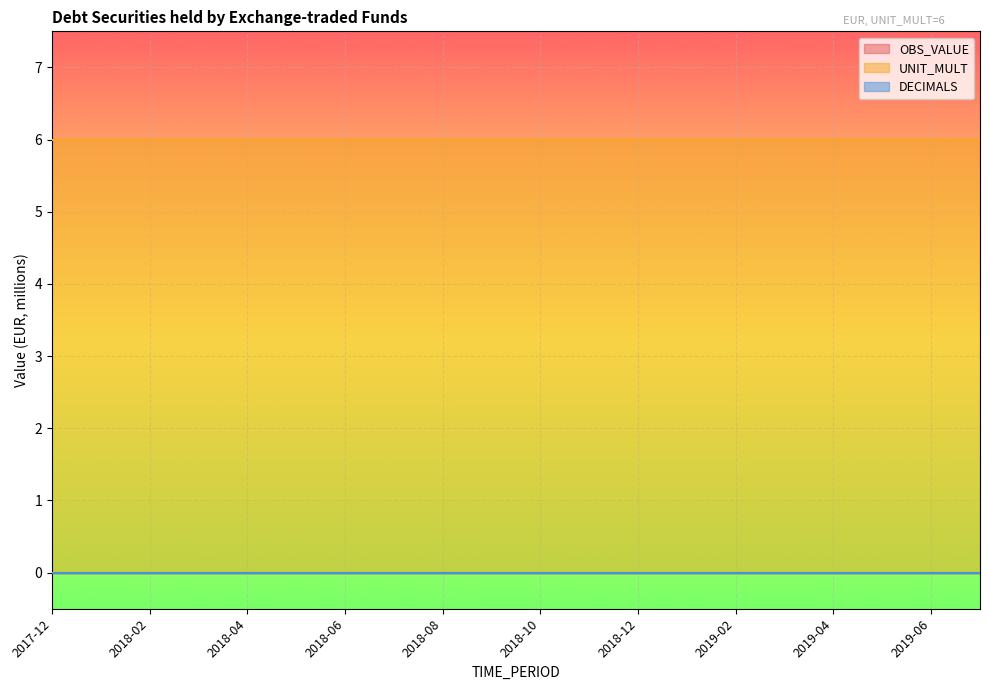

List the series in order of their peak value, lowest first.

OBS_VALUE, DECIMALS, UNIT_MULT